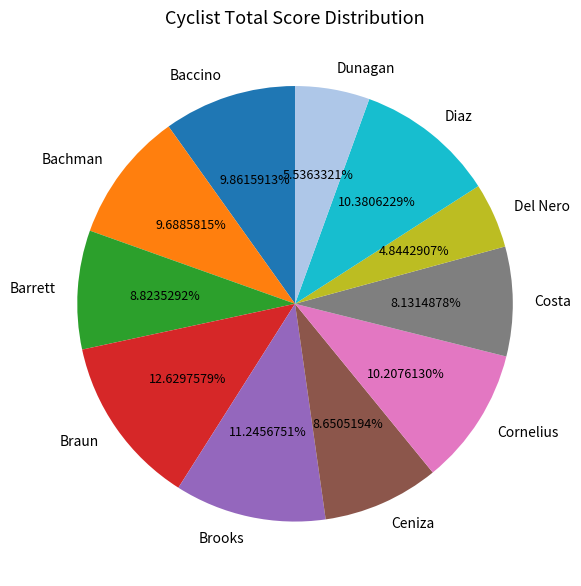

Combined, what portion of the pie is Diaz and Cornelius?

20.6%